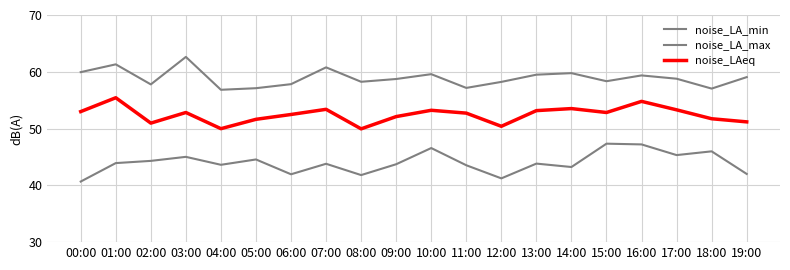

Reading left to right, list all the values displayed in this chart.

noise_LA_min: 00:00=40.7	01:00=43.9	02:00=44.3	03:00=45.0	04:00=43.6	05:00=44.6	06:00=42.0	07:00=43.8	08:00=41.8	09:00=43.7	10:00=46.6	11:00=43.5	12:00=41.2	13:00=43.8	14:00=43.2	15:00=47.3	16:00=47.2	17:00=45.3	18:00=46.0	19:00=42.0
noise_LA_max: 00:00=59.9	01:00=61.3	02:00=57.8	03:00=62.6	04:00=56.8	05:00=57.1	06:00=57.8	07:00=60.8	08:00=58.2	09:00=58.7	10:00=59.6	11:00=57.2	12:00=58.2	13:00=59.5	14:00=59.8	15:00=58.3	16:00=59.4	17:00=58.8	18:00=57.0	19:00=59.1
noise_LAeq: 00:00=53.0	01:00=55.4	02:00=51.0	03:00=52.8	04:00=50.0	05:00=51.6	06:00=52.5	07:00=53.4	08:00=50.0	09:00=52.1	10:00=53.2	11:00=52.7	12:00=50.4	13:00=53.2	14:00=53.5	15:00=52.8	16:00=54.8	17:00=53.3	18:00=51.7	19:00=51.2